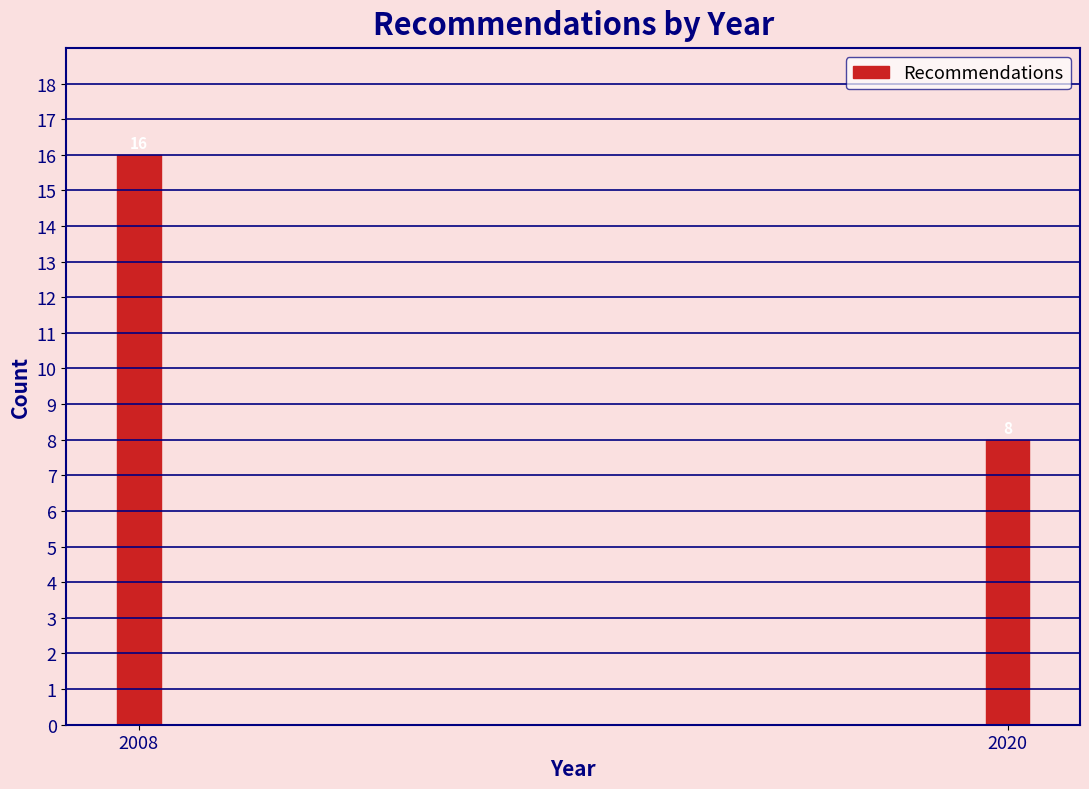

Reading left to right, list all the values displayed in this chart.

2008=16	2020=8